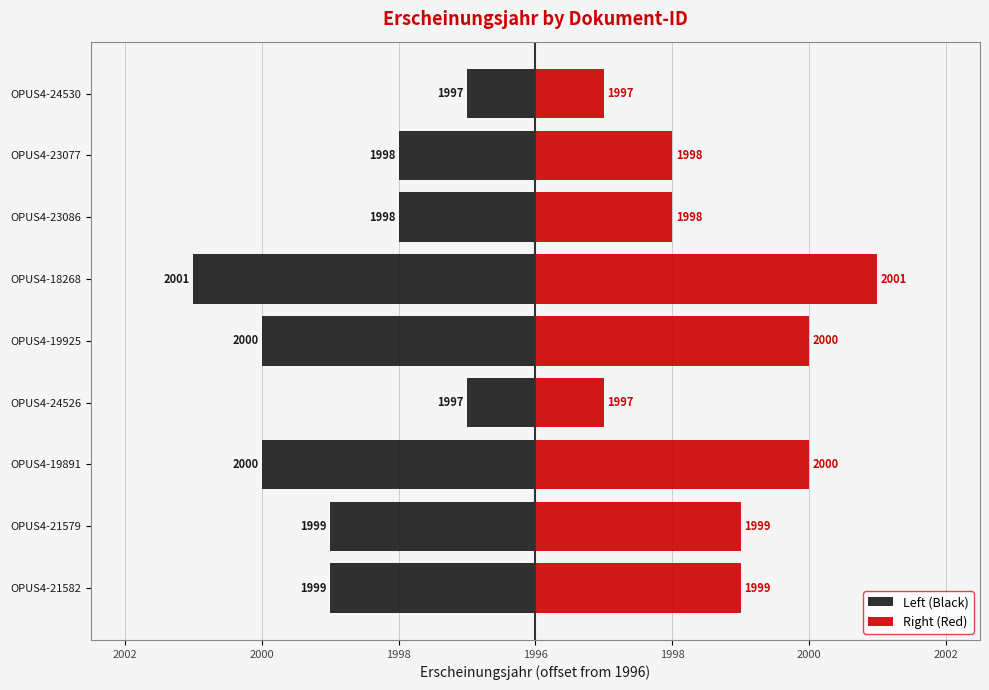

List the series in order of their peak value, lowest first.

Left (Black), Right (Red)